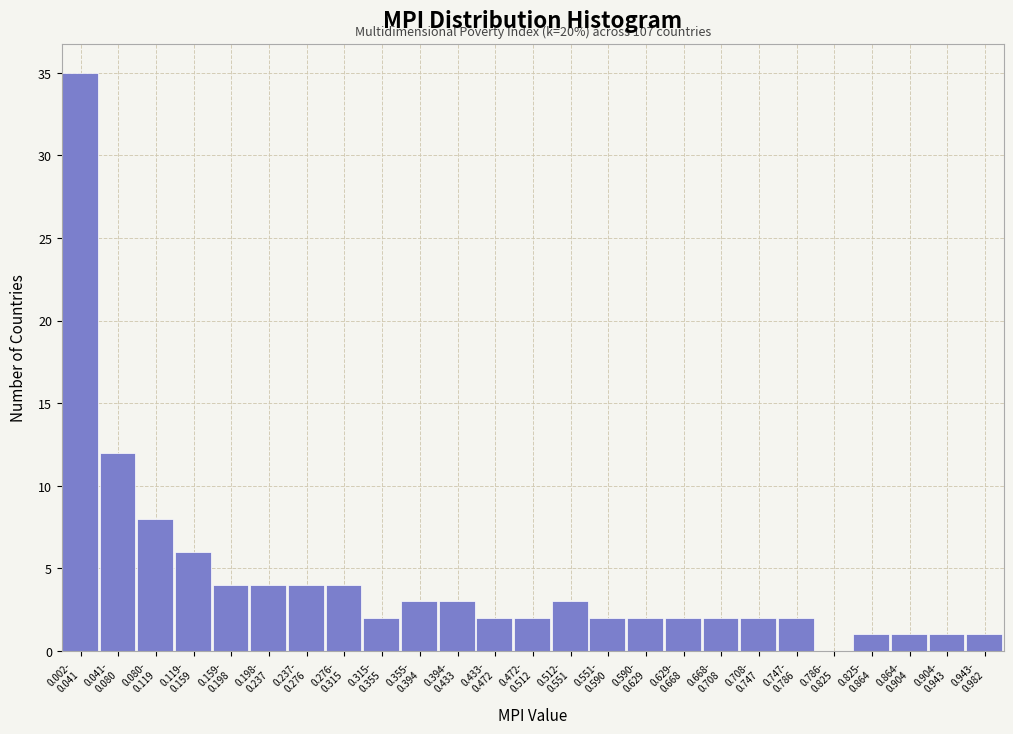

What is the maximum value shown in the chart?

35